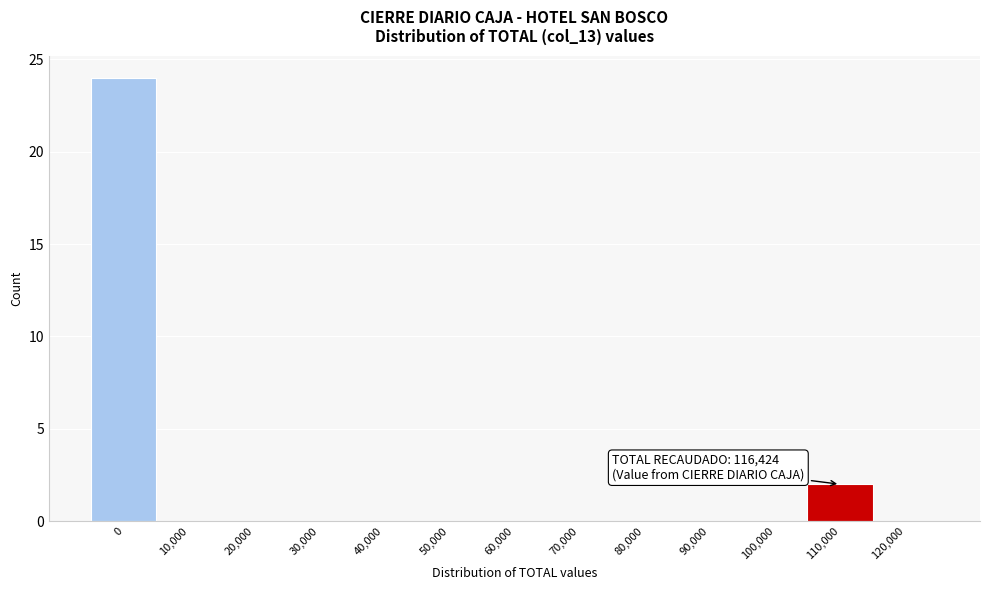

Reading left to right, what are all the values shown in this chart?

0=24	10,000=0	20,000=0	30,000=0	40,000=0	50,000=0	60,000=0	70,000=0	80,000=0	90,000=0	100,000=0	110,000=2	120,000=0